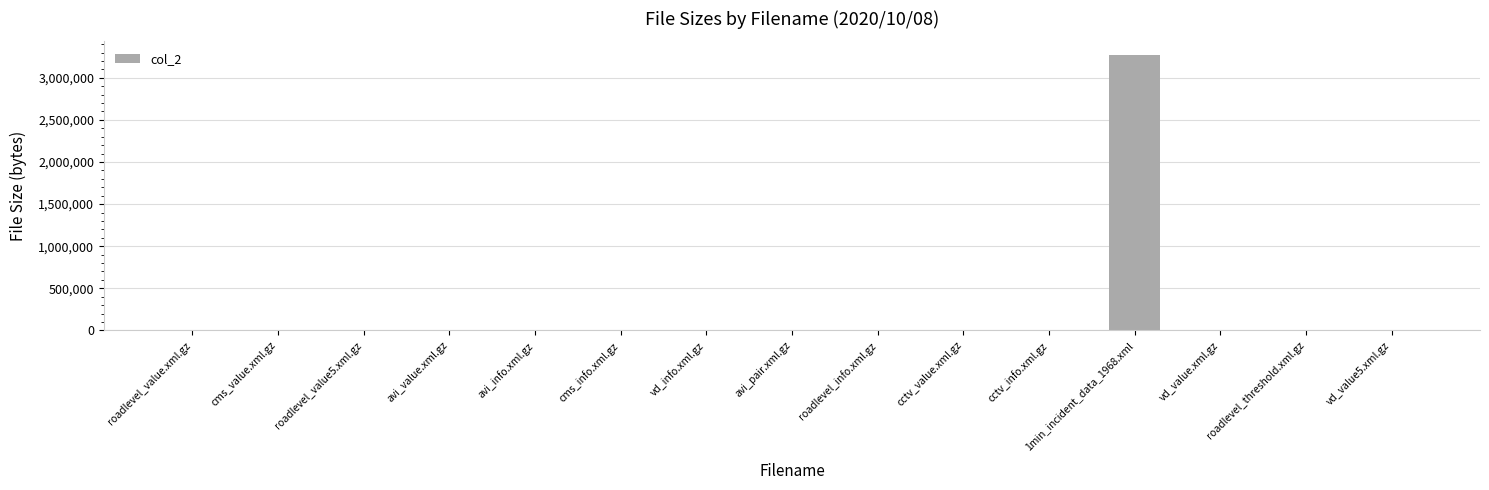

What is the greatest value displayed?

3269202